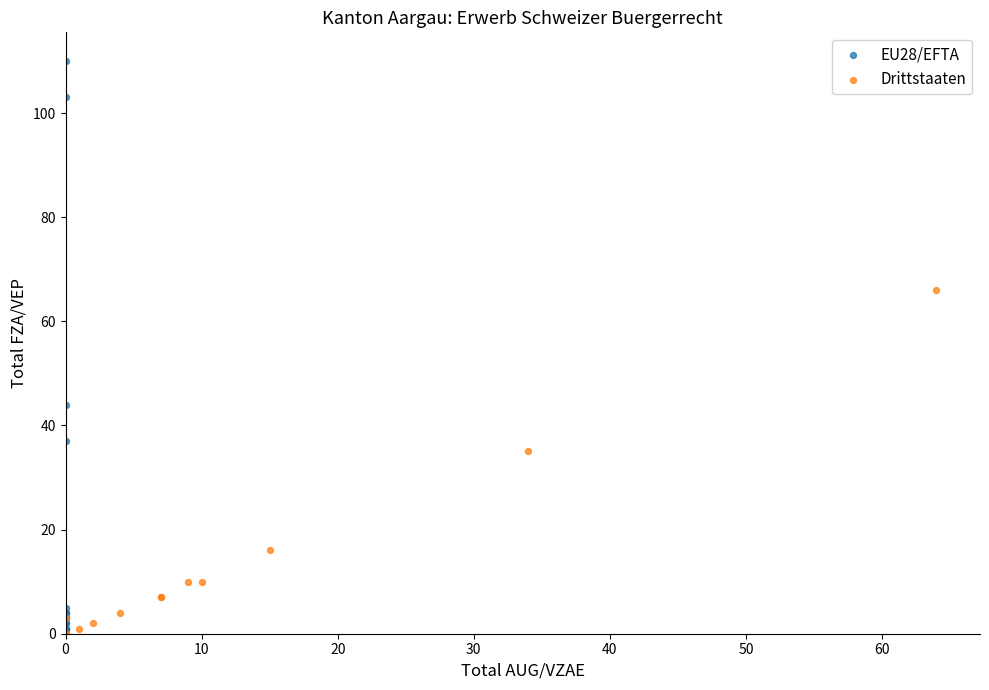

Which series has the widest spread of Y values?

EU28/EFTA